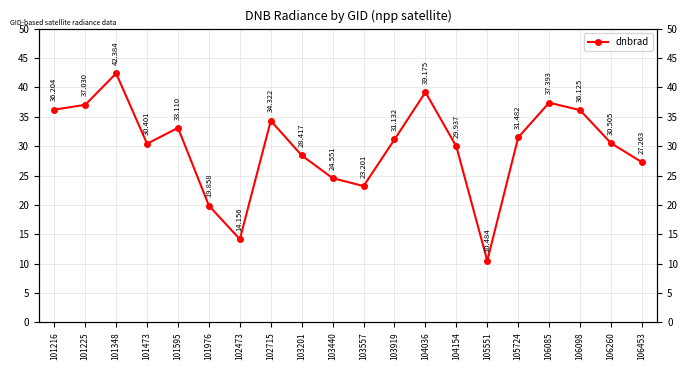

What is the difference between the maximum and minimum values?

31.9